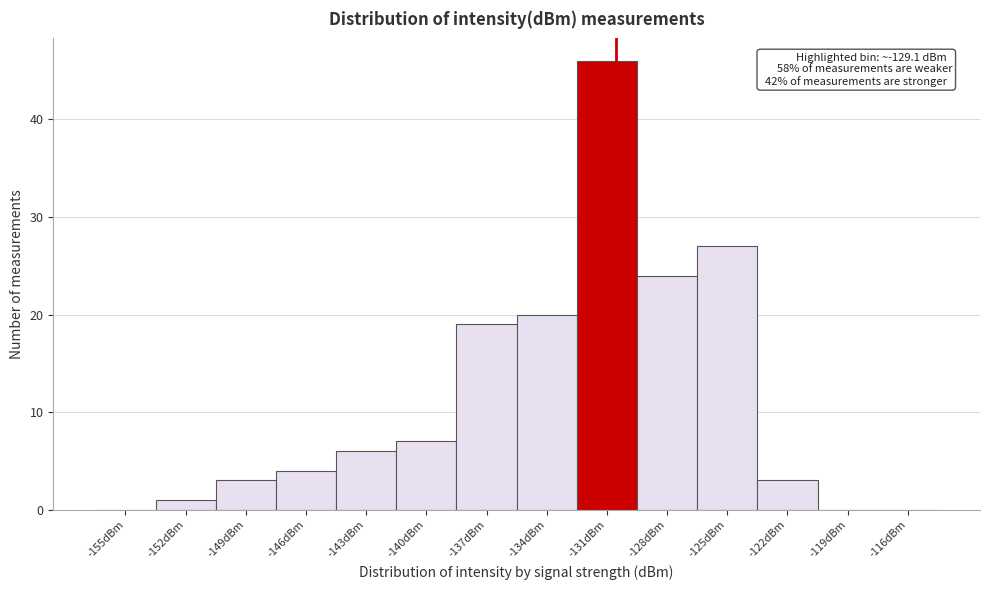

Reading left to right, what are all the values shown in this chart?

-155dBm=0	-152dBm=1	-149dBm=3	-146dBm=4	-143dBm=6	-140dBm=7	-137dBm=19	-134dBm=20	-131dBm=46	-128dBm=24	-125dBm=27	-122dBm=3	-119dBm=0	-116dBm=0